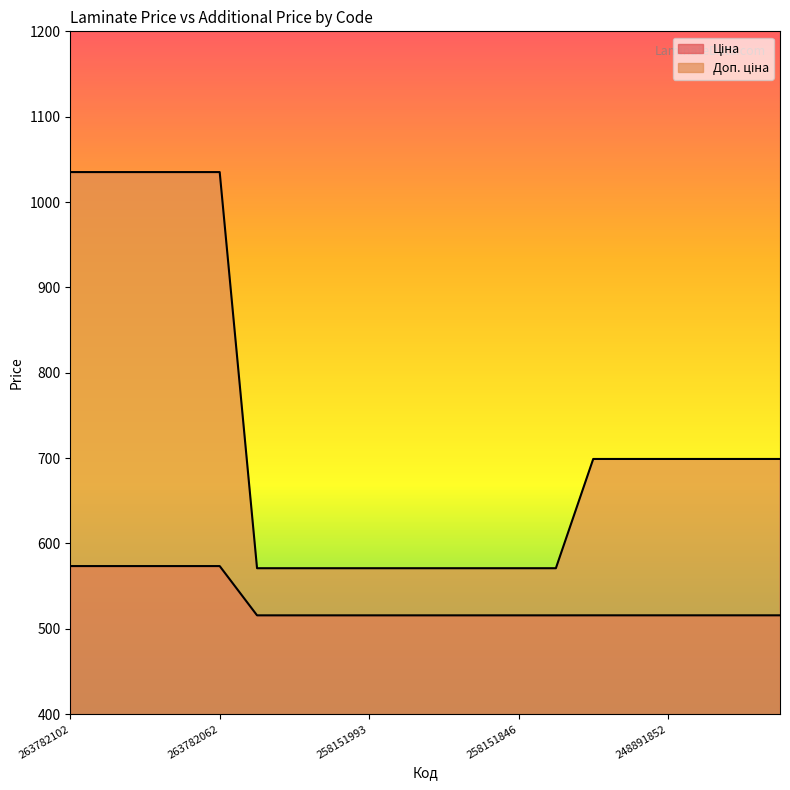

True or false: Доп. ціна has more than 0 interior local peaks.

False